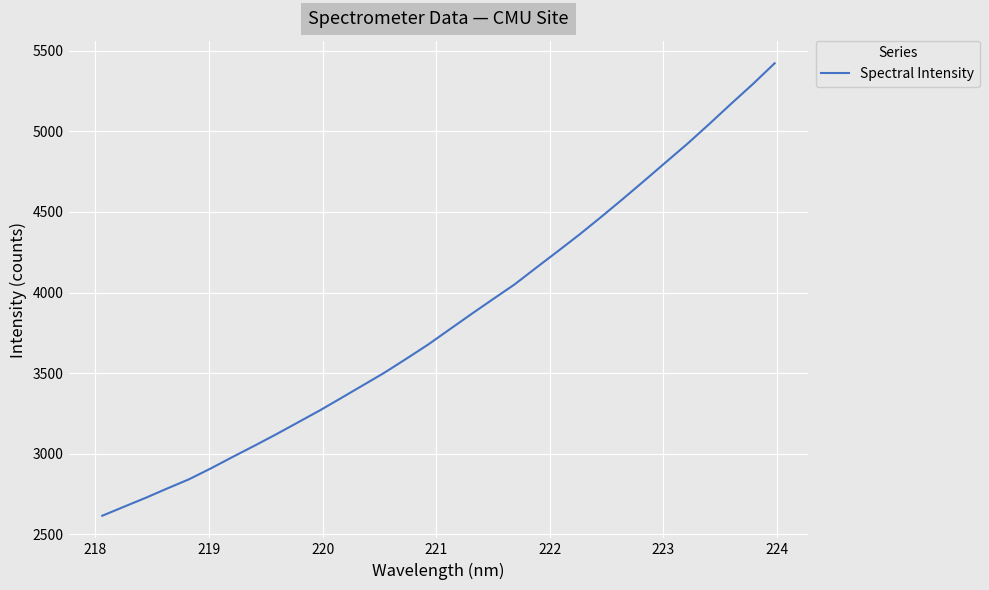

What is the minimum value shown in the chart?

2616.0